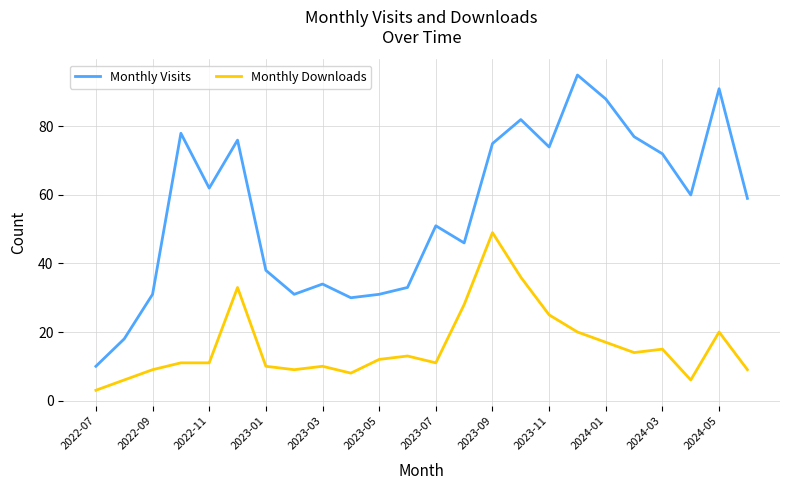

Which series has the largest total across all categories?

Monthly Visits